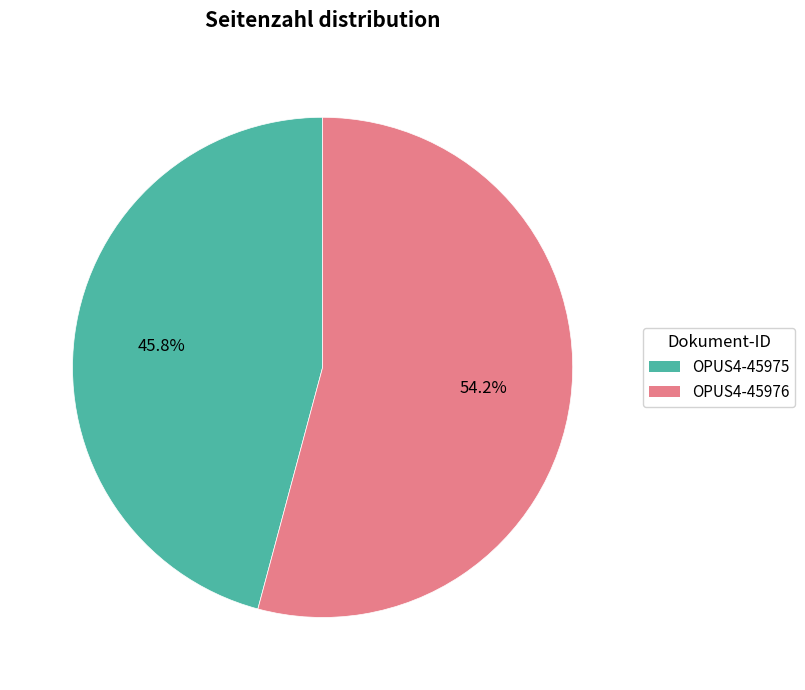

Is the sum of OPUS4-45975 and OPUS4-45976 greater than half?

Yes